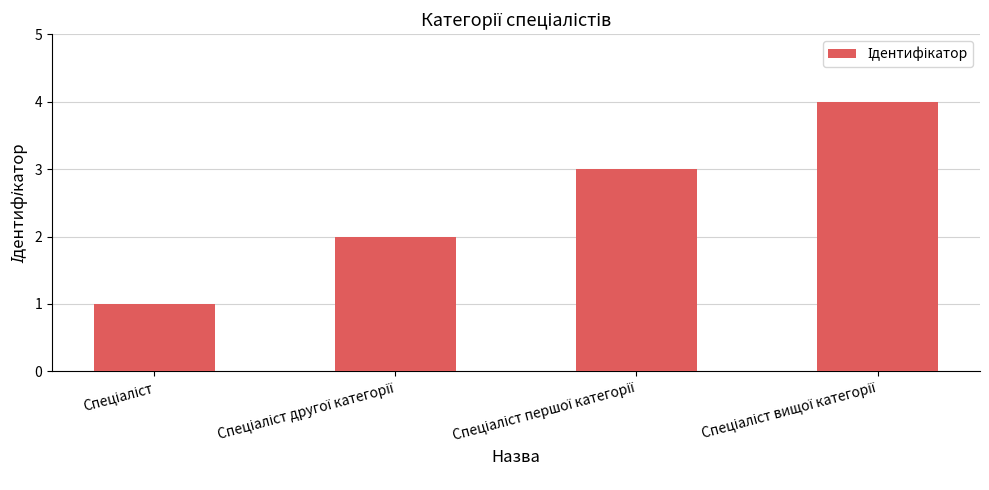

What is the greatest value displayed?

4